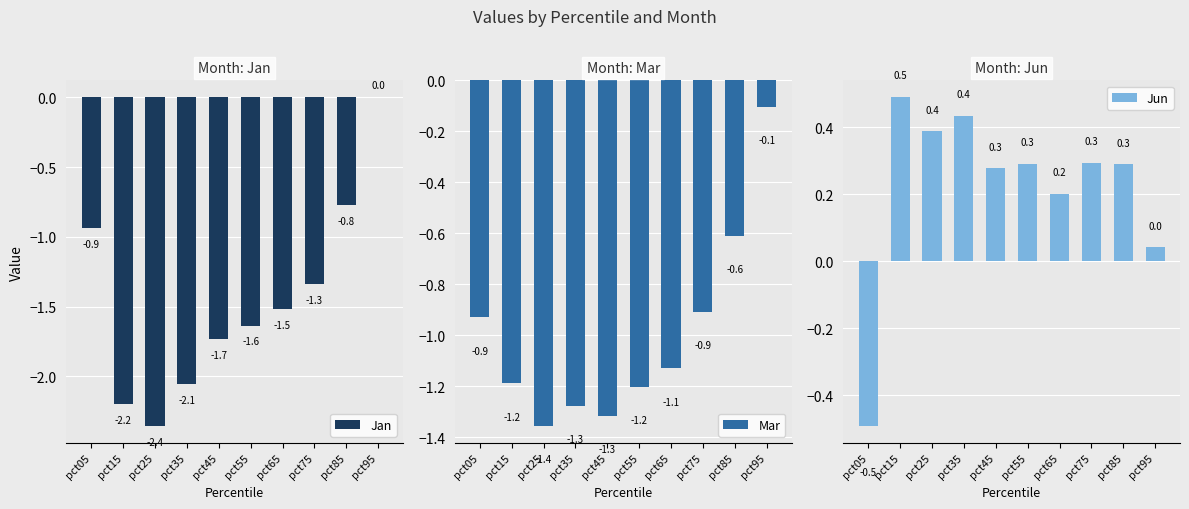

Between pct85 and pct75, which is larger?

pct85